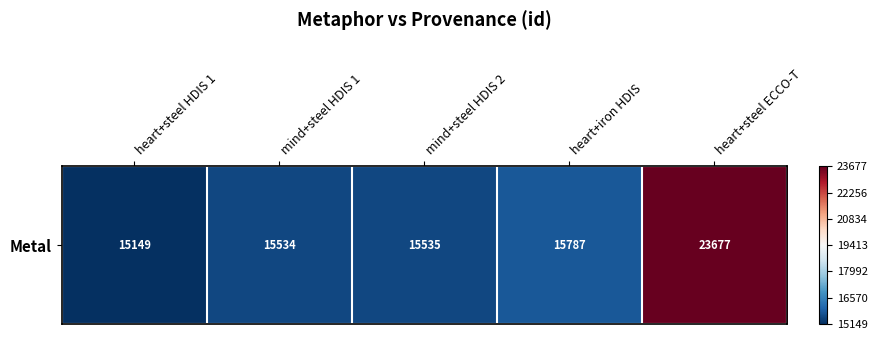

Between mind+steel HDIS 2 and heart+steel HDIS 1, which is larger?

mind+steel HDIS 2